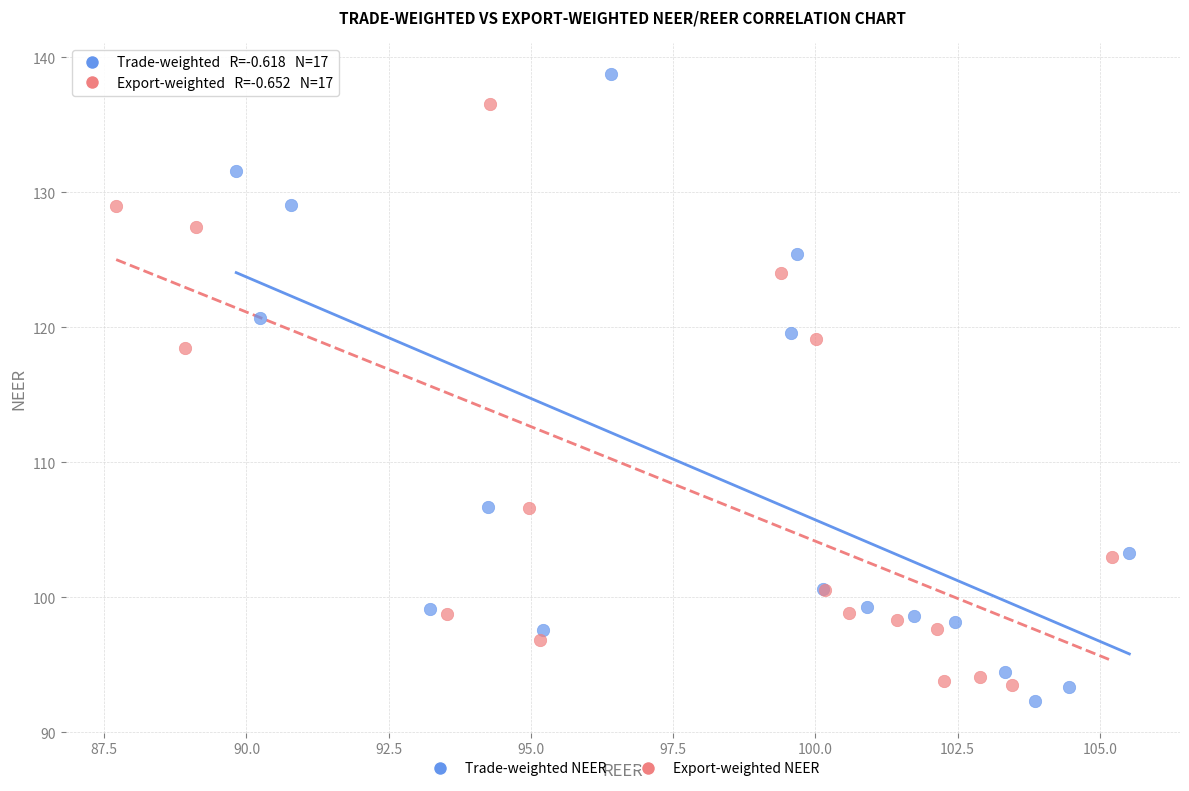

Which series has the widest spread of Y values?

Trade-weighted NEER